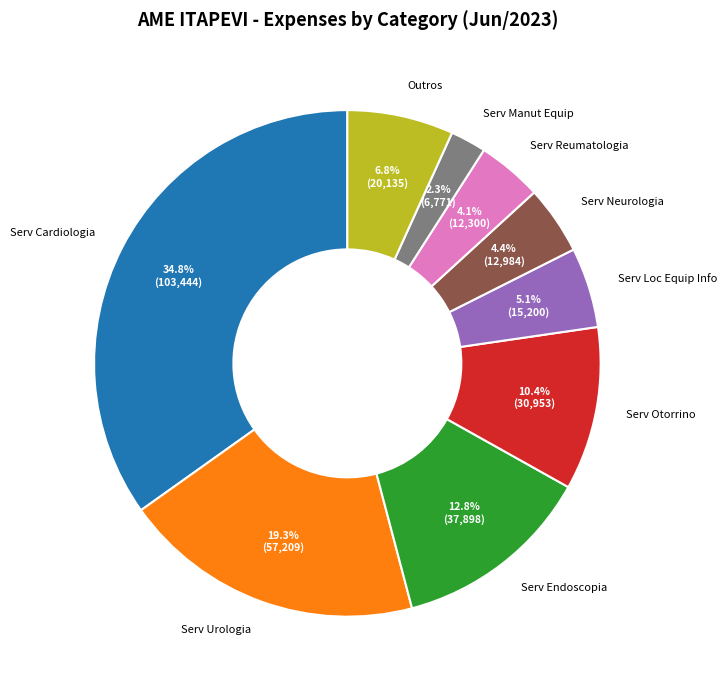

What is the largest slice in the pie chart?

Serv Cardiologia